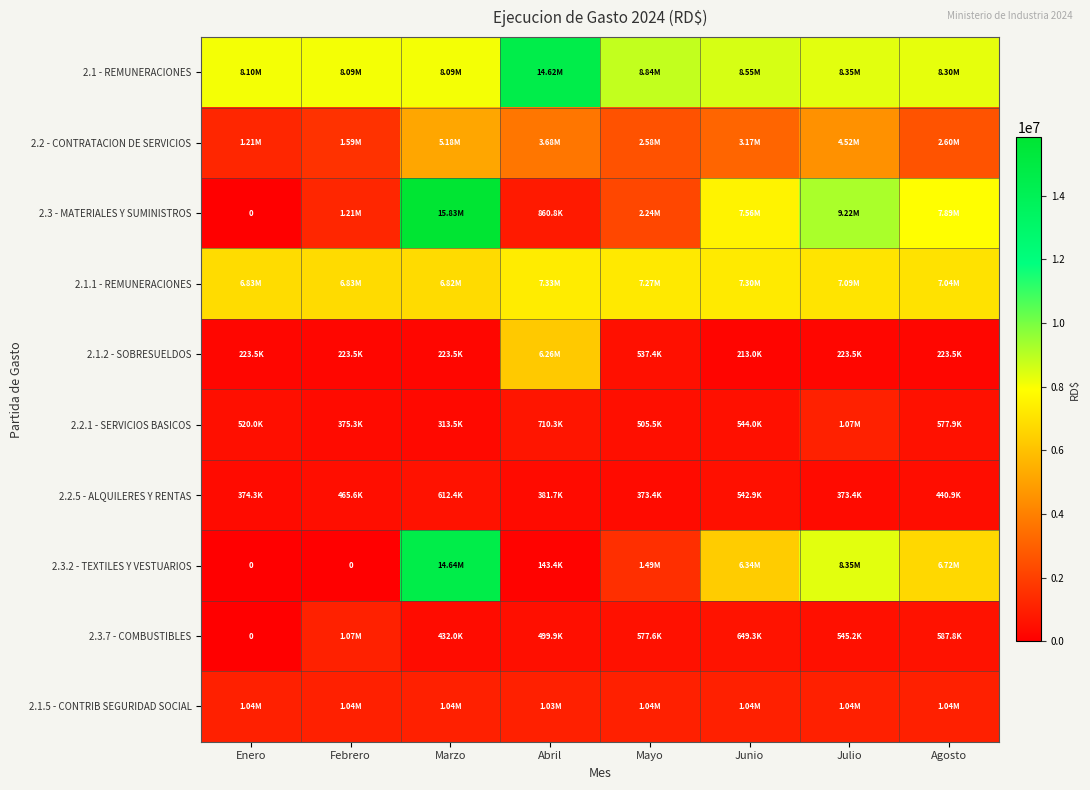

What is the difference between the second highest and second lowest values in the 2.1.2 - SOBRESUELDOS series?

313877.4